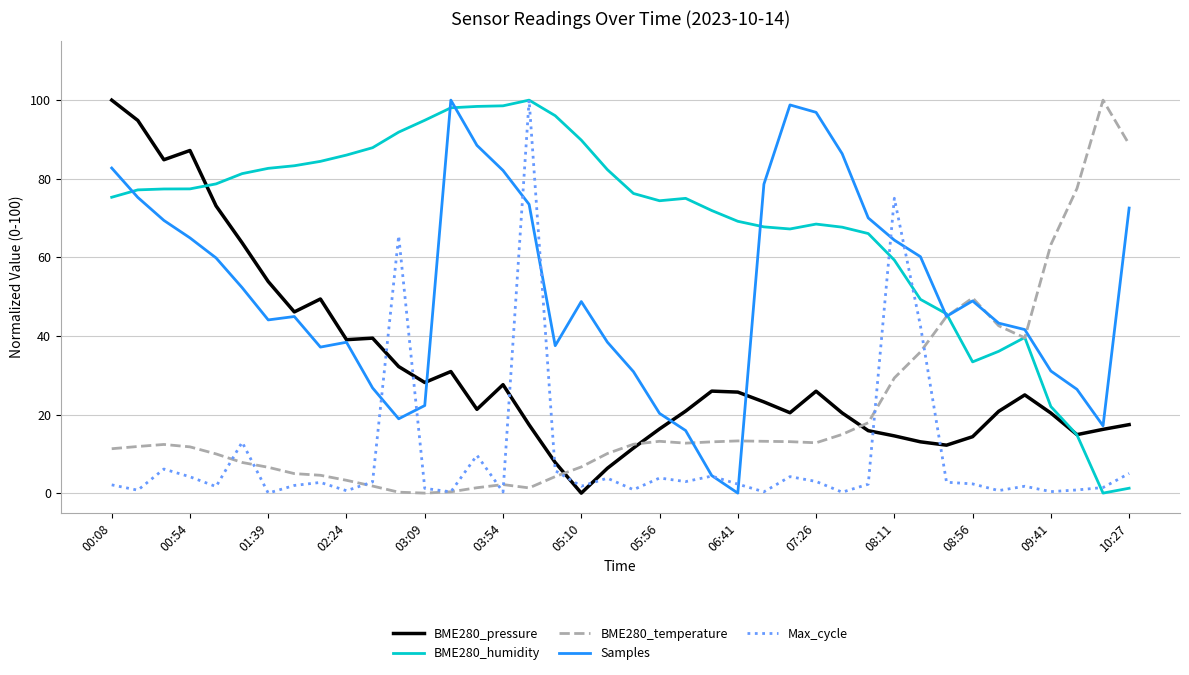

Which series has the largest total across all categories?

BME280_humidity